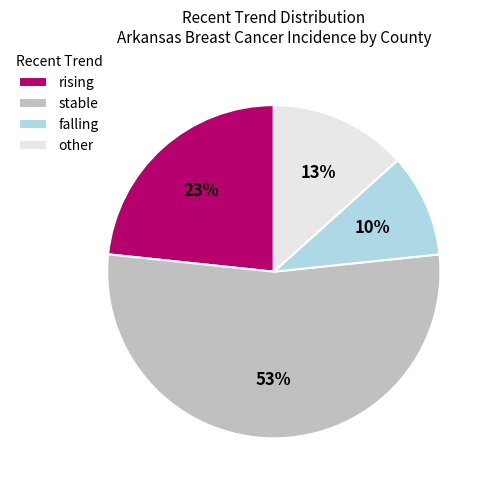

What percentage is the falling slice, to the nearest percent?

10%